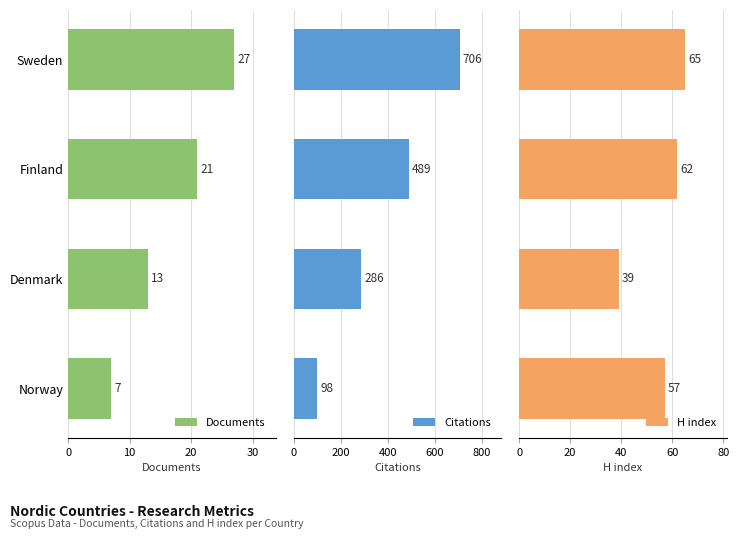

What is the average value of the Documents series?

17